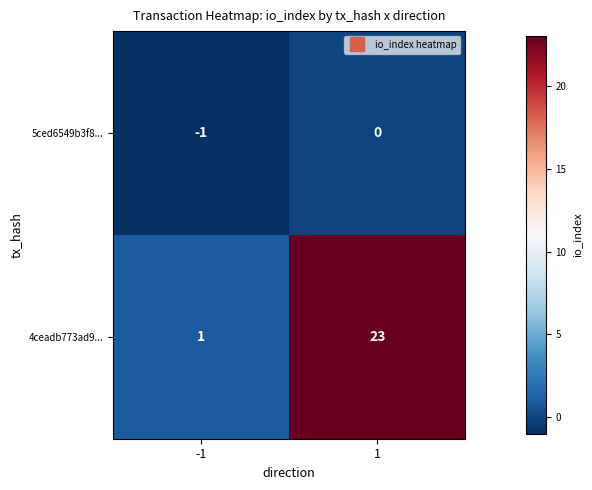

The 4ceadb773ad9... series shows 0 at -1. True or false?

False